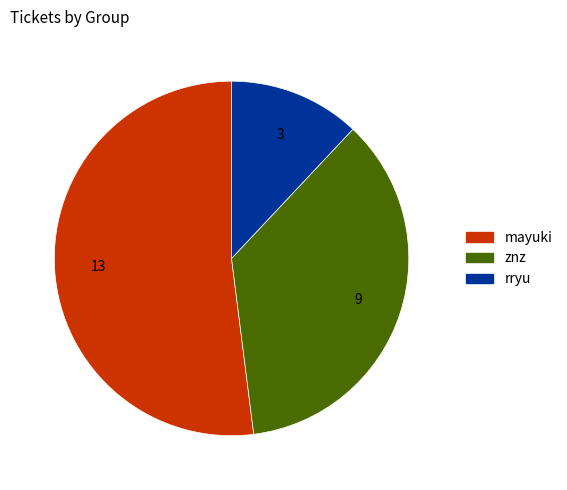

Count the number of slices in the pie.

3